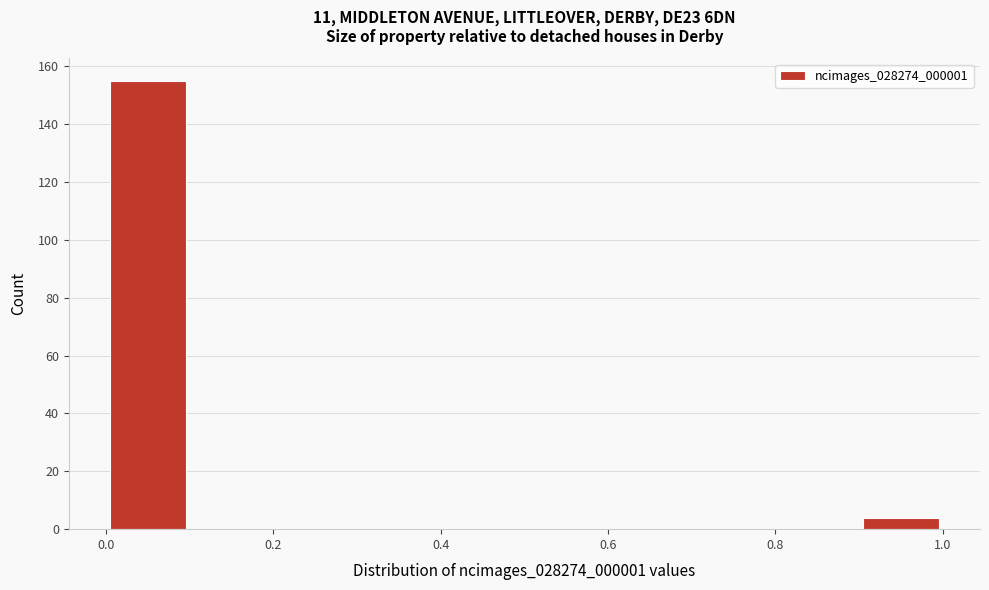

Reading left to right, list every bar in this chart as the range it spans on the x-axis followed by its height. The values are not printed on the chart, so give them approximately, as read against the axis.

0.0 to 0.1: 156
0.1 to 0.2: 0
0.2 to 0.3: 0
0.3 to 0.4: 0
0.4 to 0.5: 0
0.5 to 0.6: 0
0.6 to 0.7: 0
0.7 to 0.8: 0
0.8 to 0.9: 0
0.9 to 1.0: 4